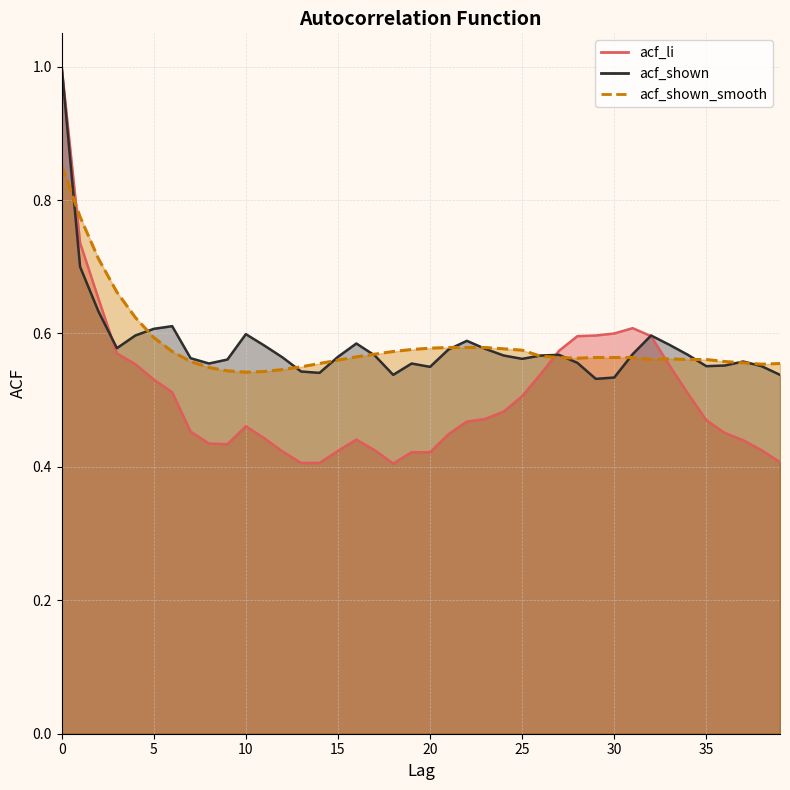

Does the chart have visible grid lines?

Yes